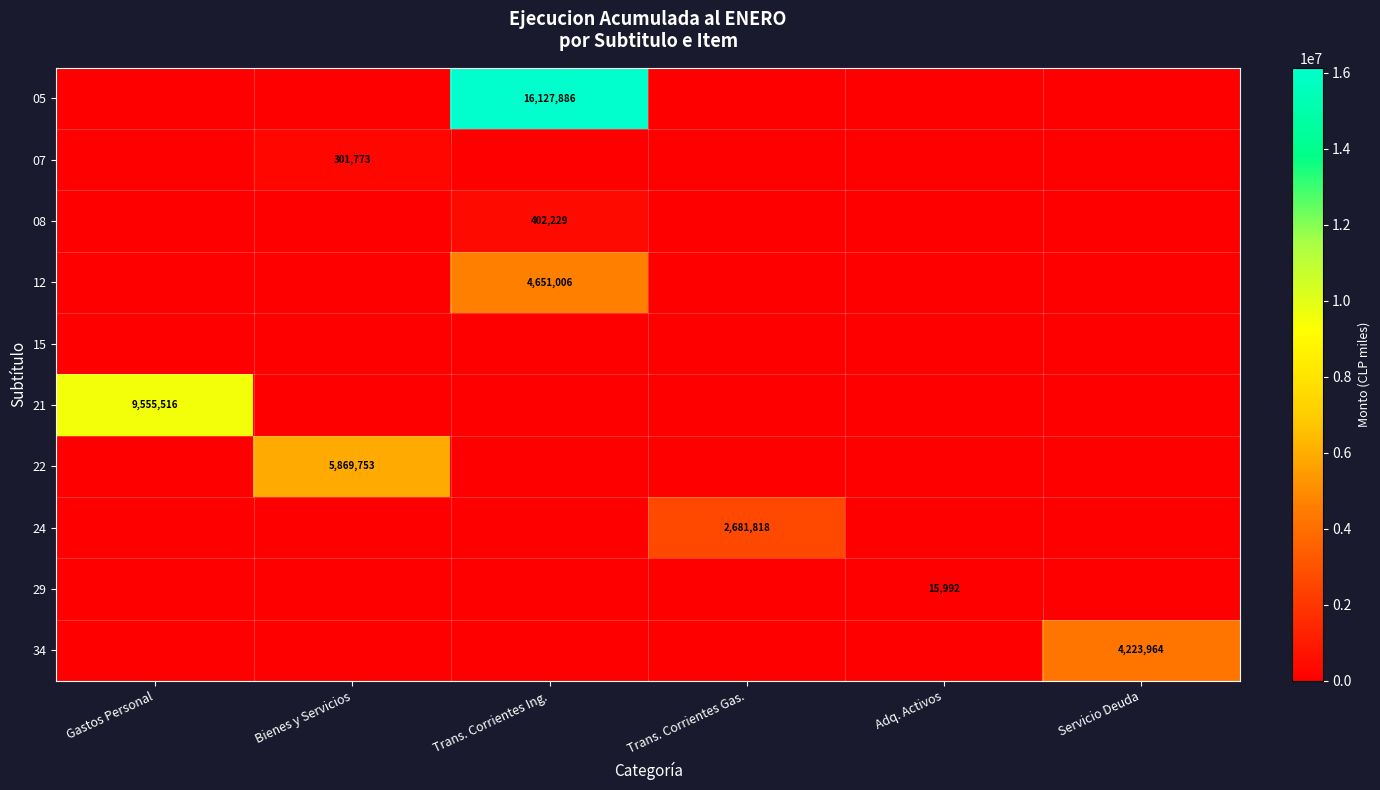

True or false: 12 has a value of 4651006 at Trans. Corrientes Ing..

True